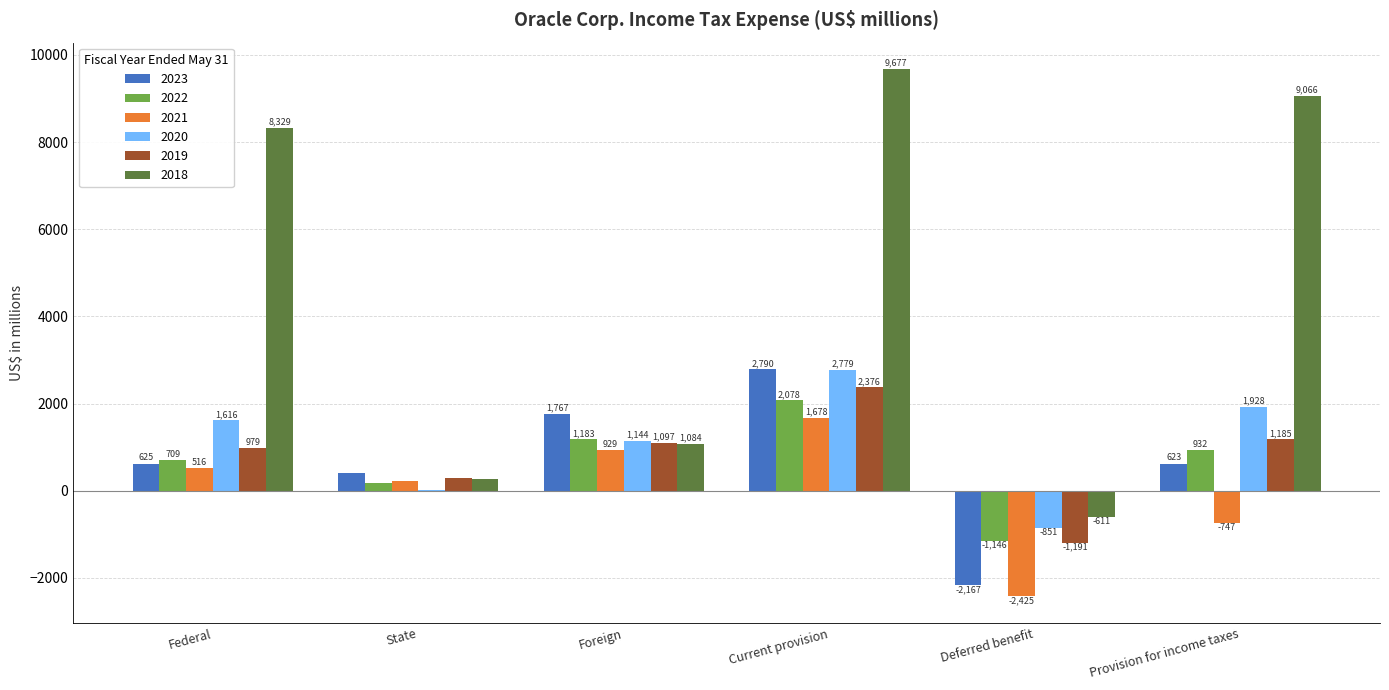

Are the bars horizontal?

No